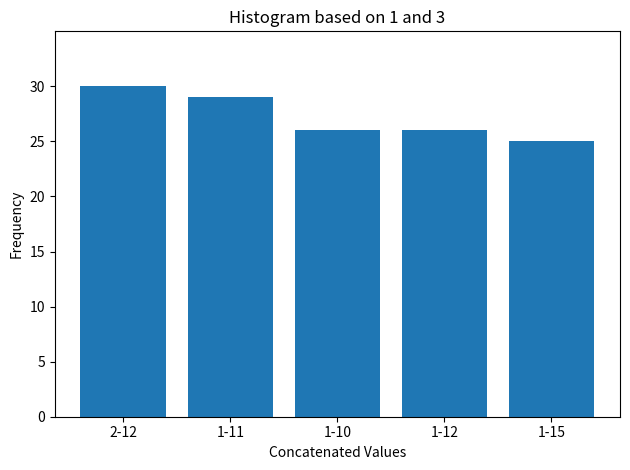

Reading left to right, list all the values displayed in this chart.

30	29	26	26	25